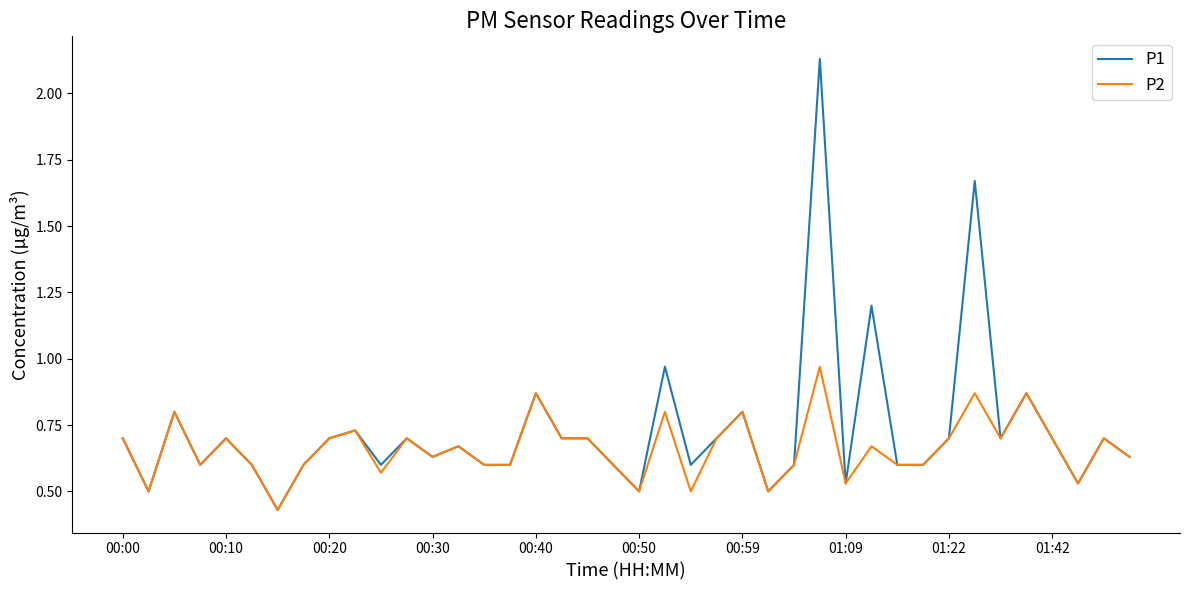

Does the chart have visible grid lines?

No